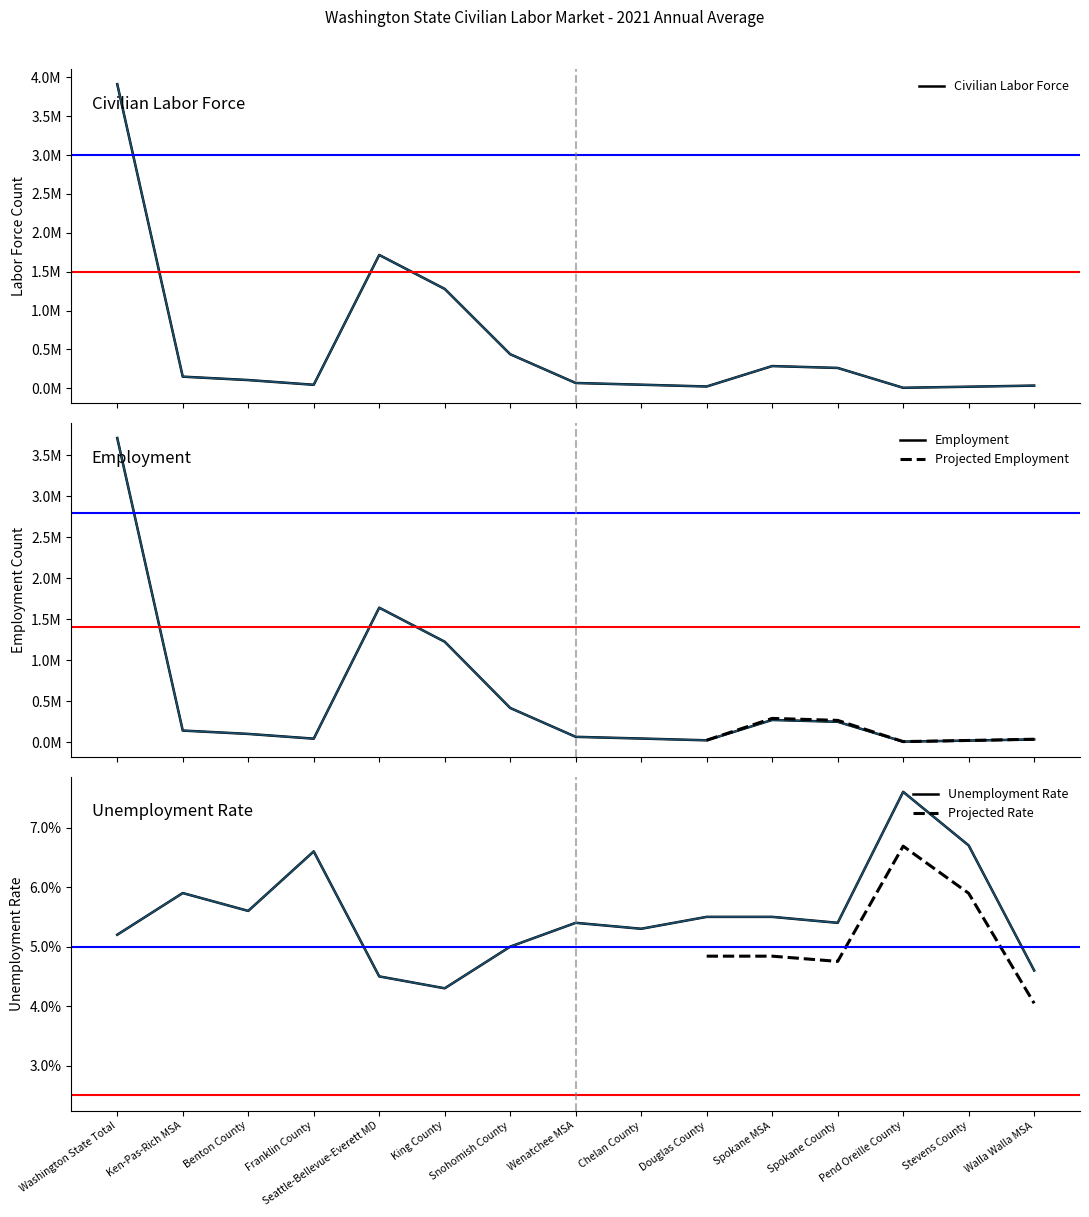

Where does the Employment series first go above 98851?

Washington State Total